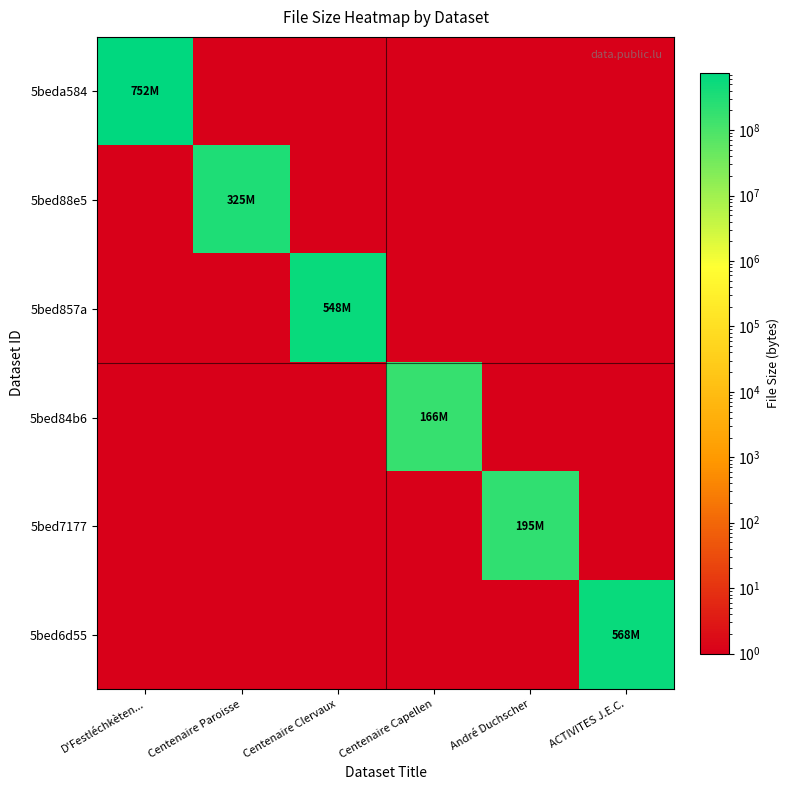

Between Centenaire Capellen and ACTIVITES J.E.C., which series saw the biggest shift?

5bed6d55